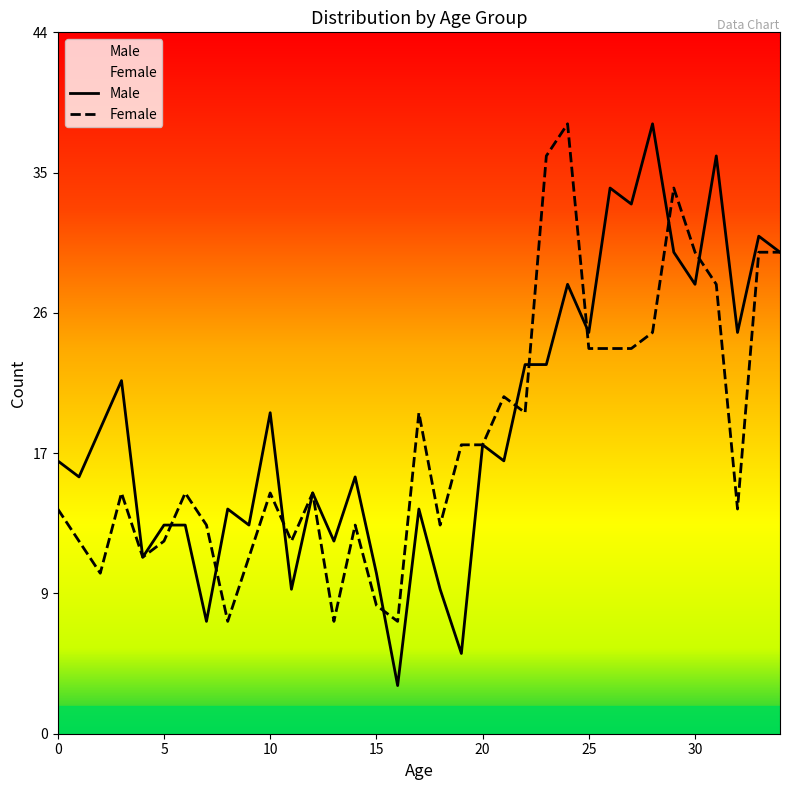

How many times do Female and Male cross each other?

9